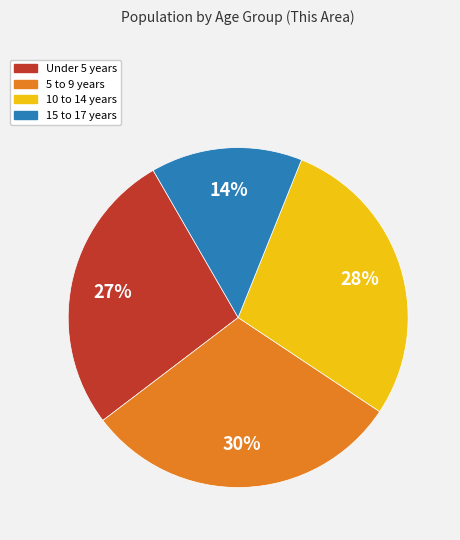

To the nearest percent, what is the difference between the 10 to 14 years and 5 to 9 years slice percentages?

2%